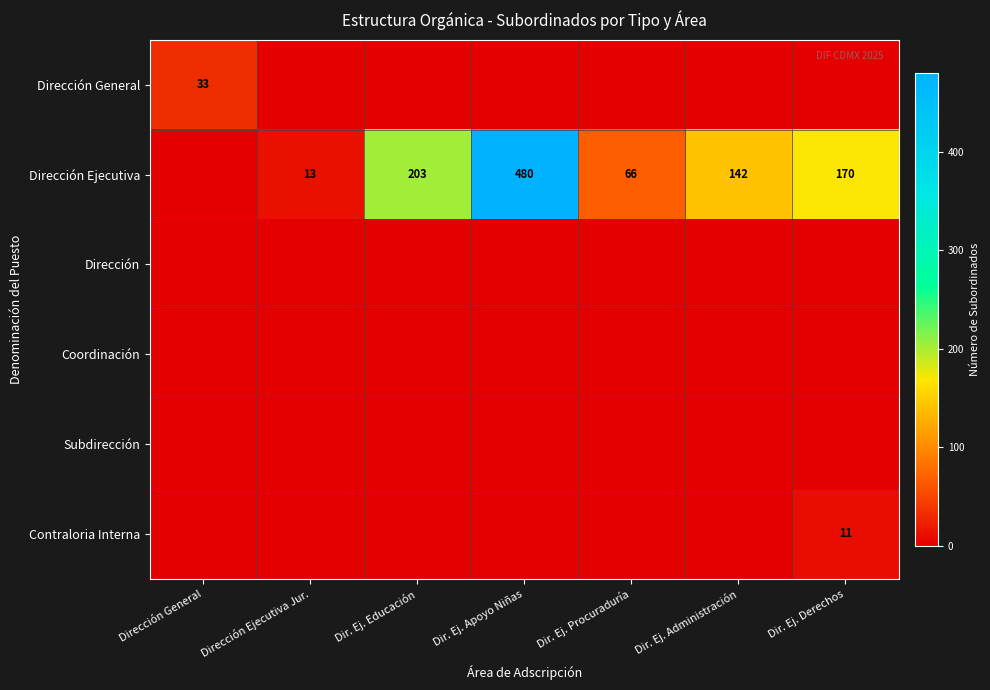

Which has a higher value, Dirección Ejecutiva Jur. or Dirección General?

Dirección General